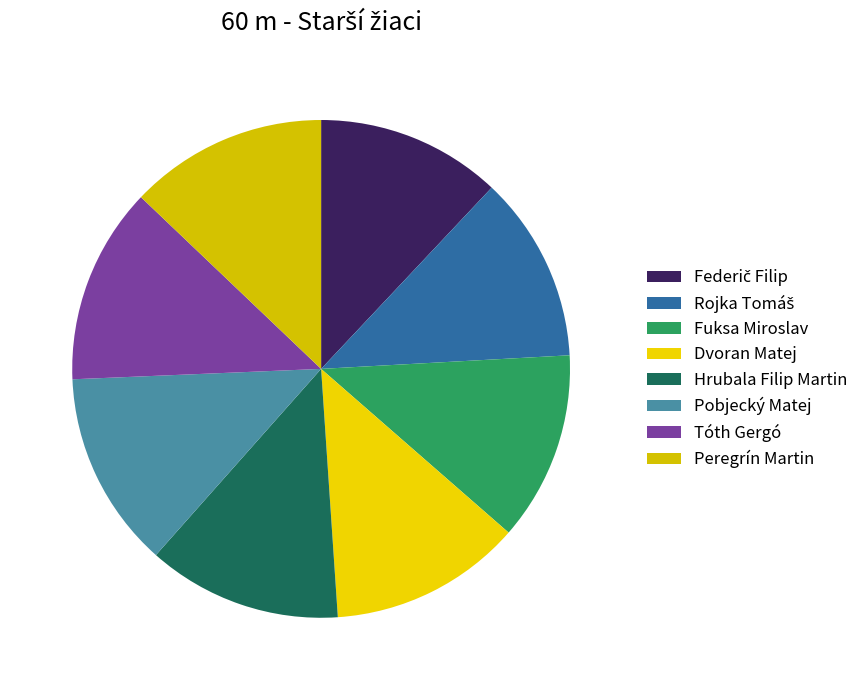

To the nearest percent, what percentage of the pie is Pobjecký Matej?

13%